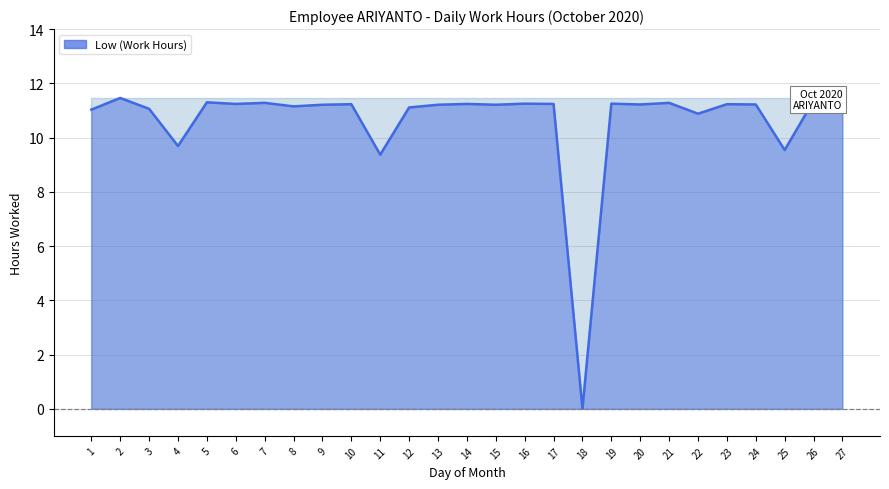

Reading left to right, list all the values displayed in this chart.

1=11.0	2=11.5	3=11.1	4=9.7	5=11.3	6=11.2	7=11.3	8=11.2	9=11.2	10=11.2	11=9.4	12=11.1	13=11.2	14=11.2	15=11.2	16=11.2	17=11.2	18=0.0	19=11.2	20=11.2	21=11.3	22=10.9	23=11.2	24=11.2	25=9.5	26=11.4	27=11.4